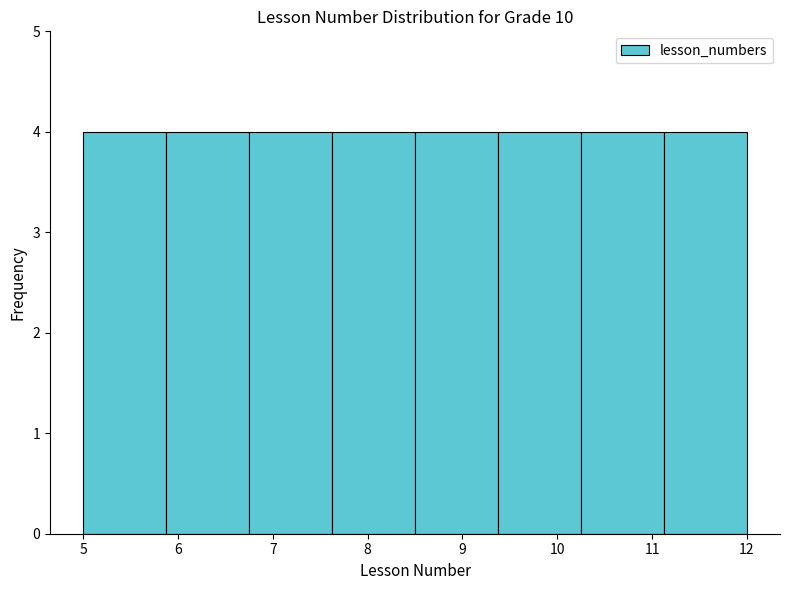

Reading left to right, list every bar in this chart as the range it spans on the x-axis followed by its height. Neither the bar edges nor the heights are printed on the chart, so give them approximately, as read against the axes.

5.0 to 5.9: 4
5.9 to 6.8: 4
6.8 to 7.6: 4
7.6 to 8.5: 4
8.5 to 9.4: 4
9.4 to 10.3: 4
10.3 to 11.1: 4
11.1 to 12.0: 4